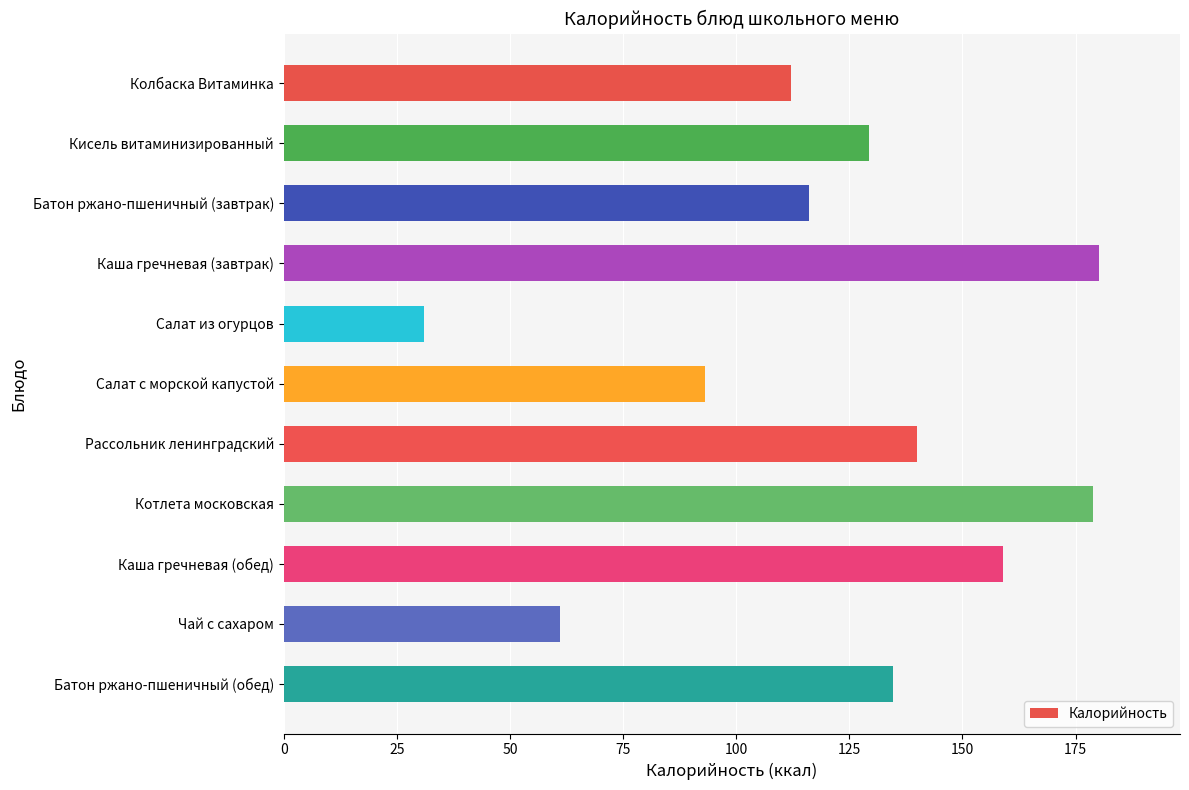

Does the chart contain any negative values?

No